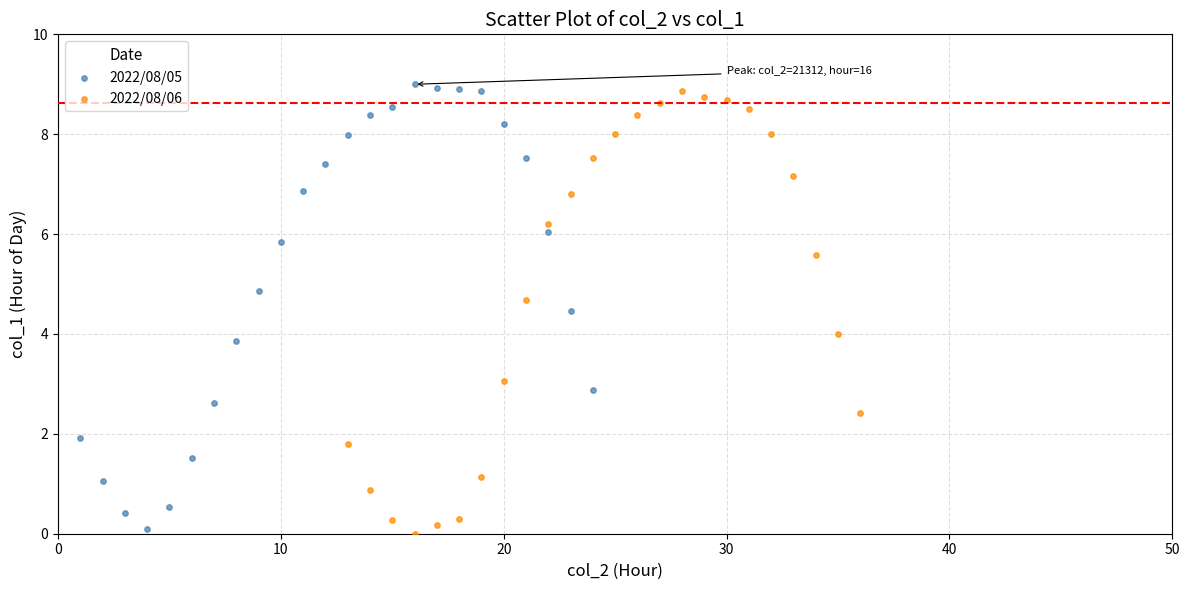

What are all the series names shown in the legend?

2022/08/05, 2022/08/06